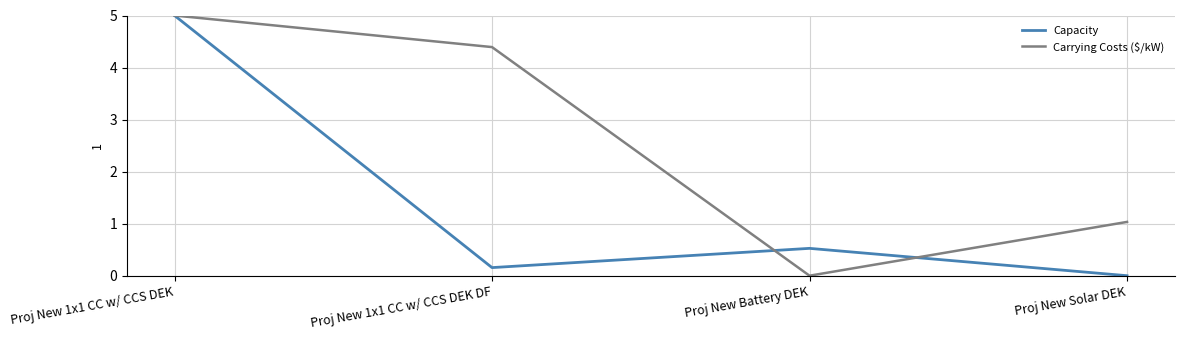

What position from the left is Proj New Solar DEK?

4